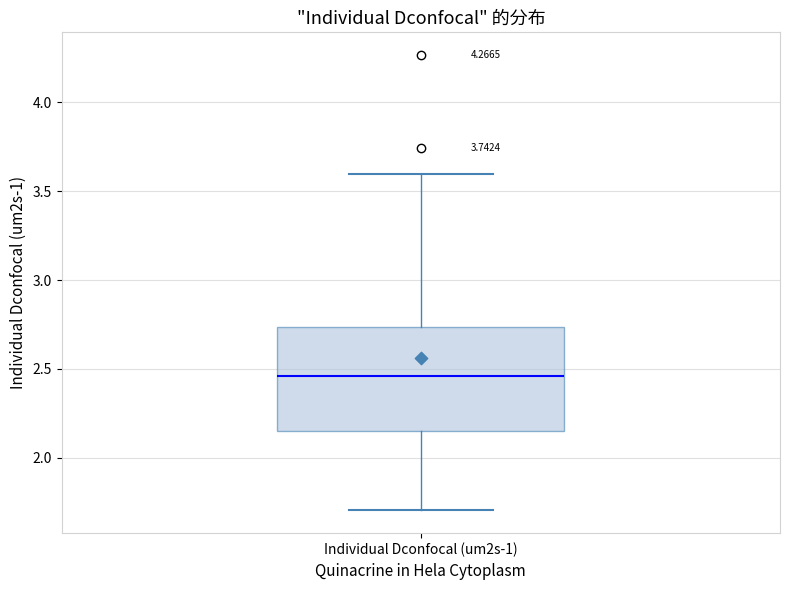

Read this box plot against the y-axis: the position of the median line, the range covered by the box, and the ends of both whiskers. The values are not printed on the chart, so give them approximately, as read against the axis.

median 2.45, box 2.15 to 2.75, whiskers 1.70 to 3.60